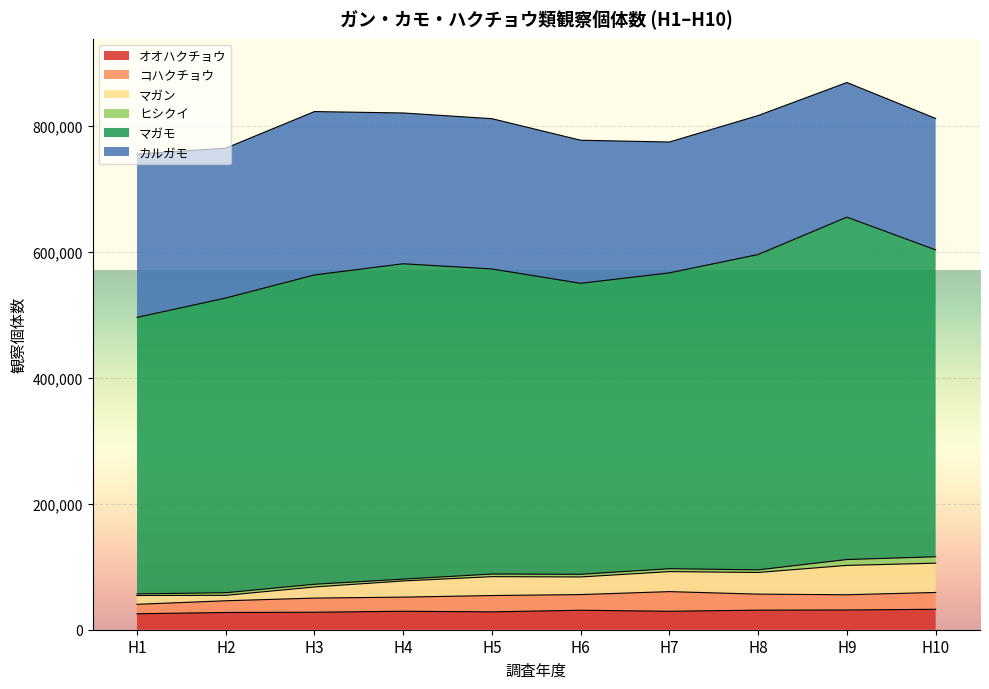

List the series in order of their peak value, highest first.

マガモ, カルガモ, マガン, オオハクチョウ, コハクチョウ, ヒシクイ